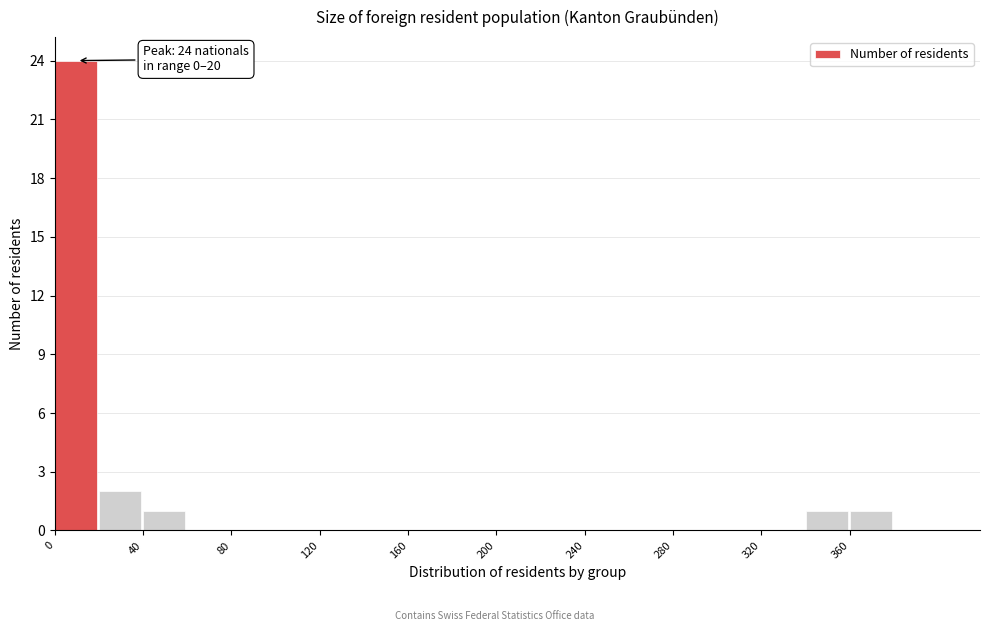

Which range on the x-axis has the tallest bar?

0 to 20